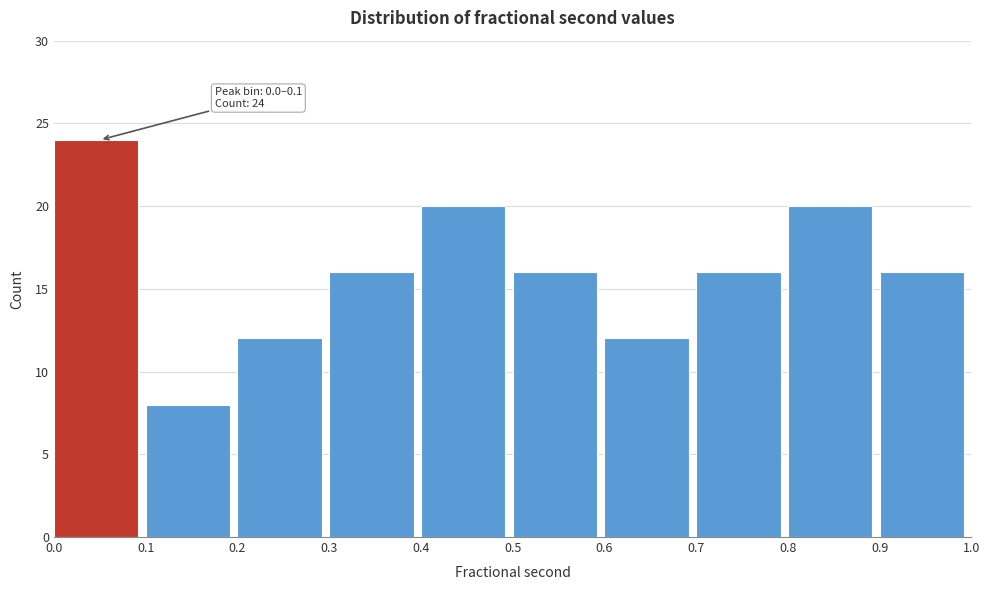

Reading right to left, transcribe all the data shown in this chart.

0.9=16	0.8=20	0.7=16	0.6=12	0.5=16	0.4=20	0.3=16	0.2=12	0.1=8	0.0=24